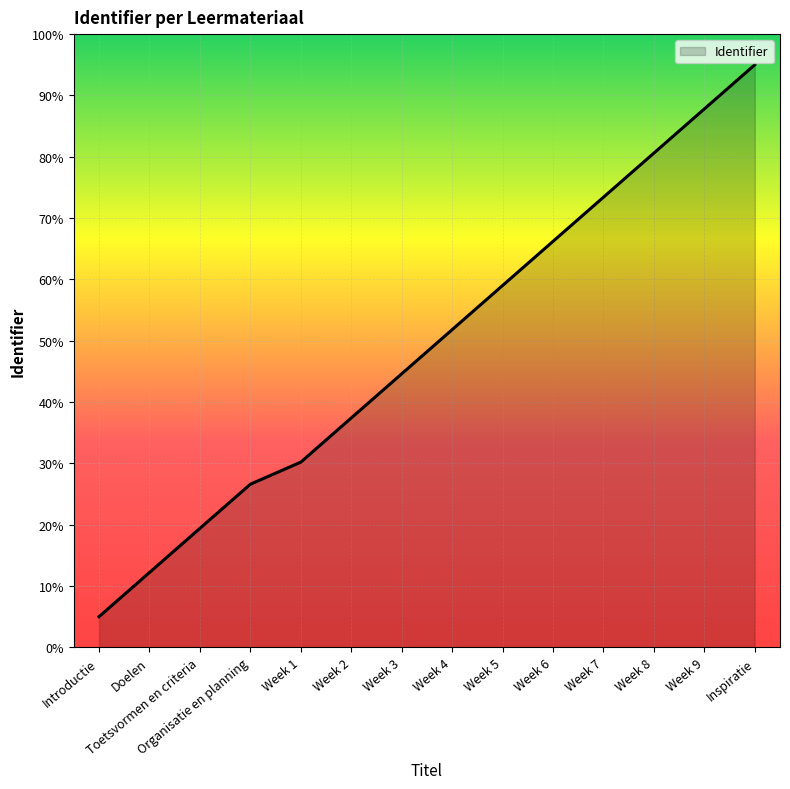

Rank the categories by value from highest to lowest.

Inspiratie, Week 9, Week 8, Week 7, Week 6, Week 5, Week 4, Week 3, Week 2, Week 1, Organisatie en planning, Toetsvormen en criteria, Doelen, Introductie